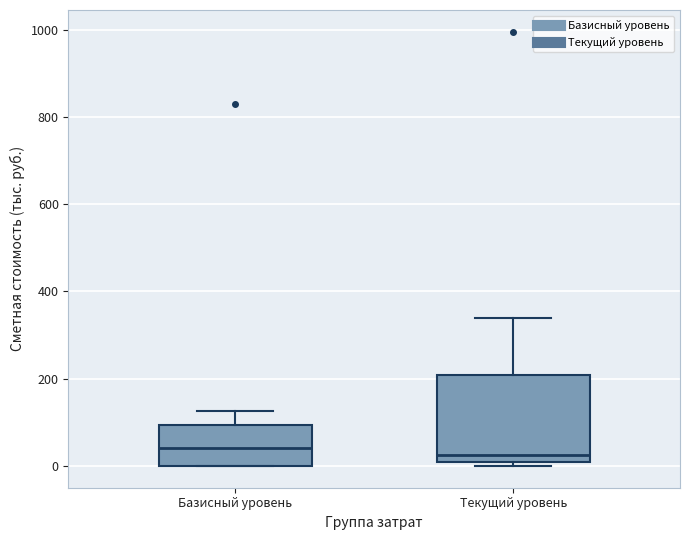

Which box is the tallest, from its lower edge to its upper edge?

Текущий уровень